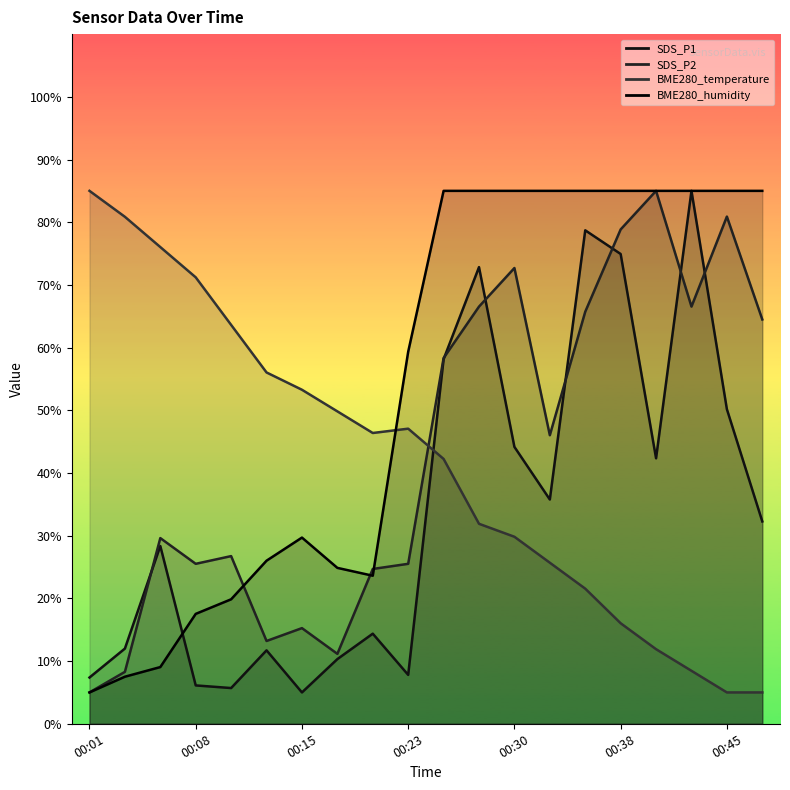

Where is the first local maximum for BME280_temperature?

00:23